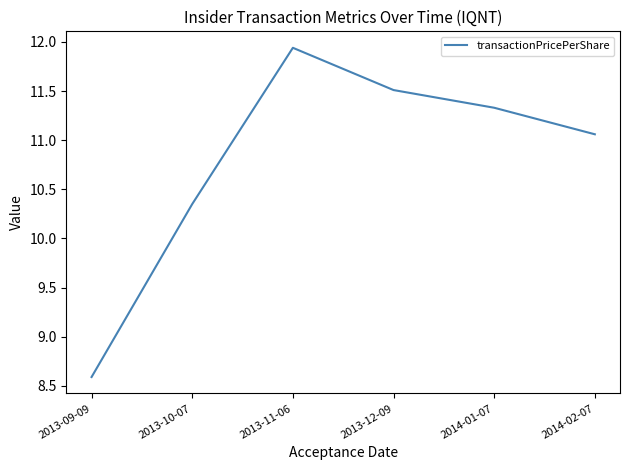

What position from the left is 2013-10-07?

2